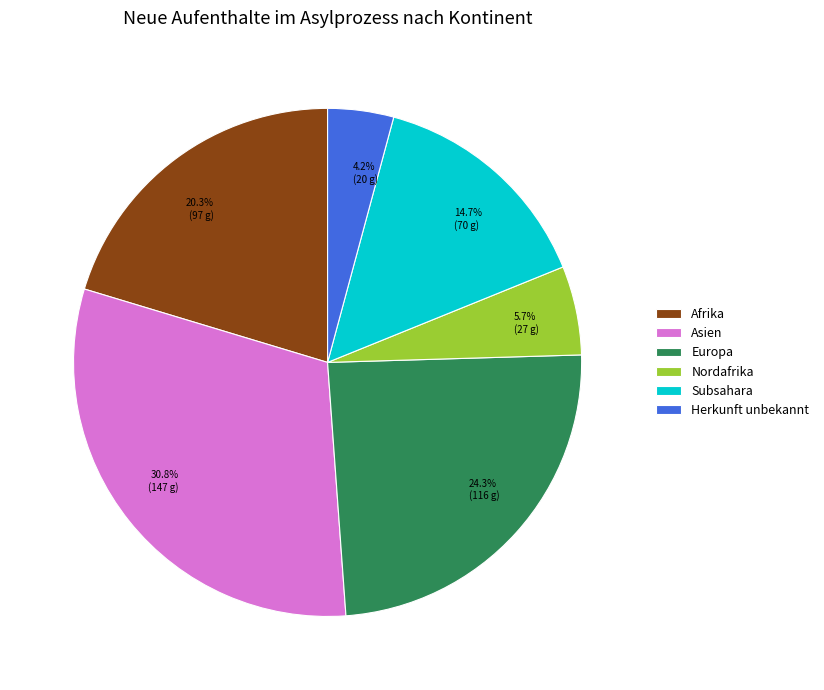

Does any single category account for the majority?

No